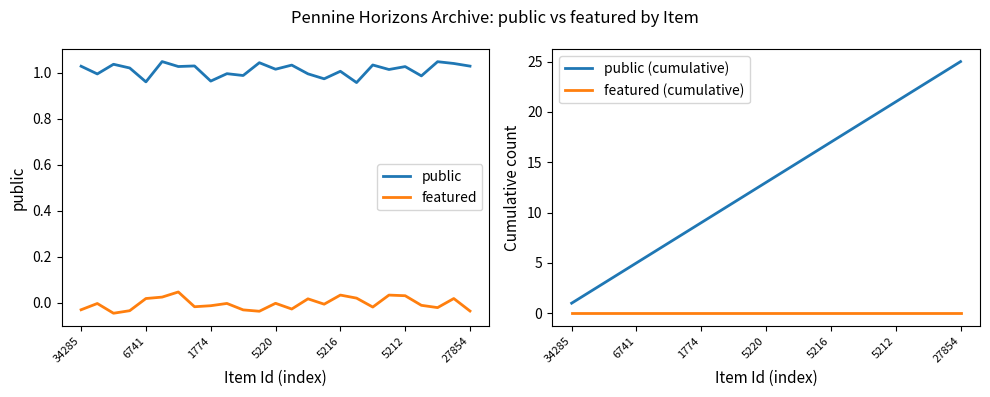

Reading left to right, what are all the values shown in this chart?

public: 1.0	1.0	1.0	1.0	1.0	1.0	1.0	1.0	1.0	1.0	1.0	1.0	1.0	1.0	1.0	1.0	1.0	1.0	1.0	1.0	1.0	1.0	1.0	1.0	1.0
featured: -0.0	-0.0	-0.0	-0.0	0.0	0.0	0.0	-0.0	-0.0	-0.0	-0.0	-0.0	-0.0	-0.0	0.0	-0.0	0.0	0.0	-0.0	0.0	0.0	-0.0	-0.0	0.0	-0.0
public (cumulative): 1.0	2.0	3.0	4.0	5.0	6.0	7.0	8.0	9.0	10.0	11.0	12.0	13.0	14.0	15.0	16.0	17.0	18.0	19.0	20.0	21.0	22.0	23.0	24.0	25.0
featured (cumulative): 0.0	0.0	0.0	0.0	0.0	0.0	0.0	0.0	0.0	0.0	0.0	0.0	0.0	0.0	0.0	0.0	0.0	0.0	0.0	0.0	0.0	0.0	0.0	0.0	0.0